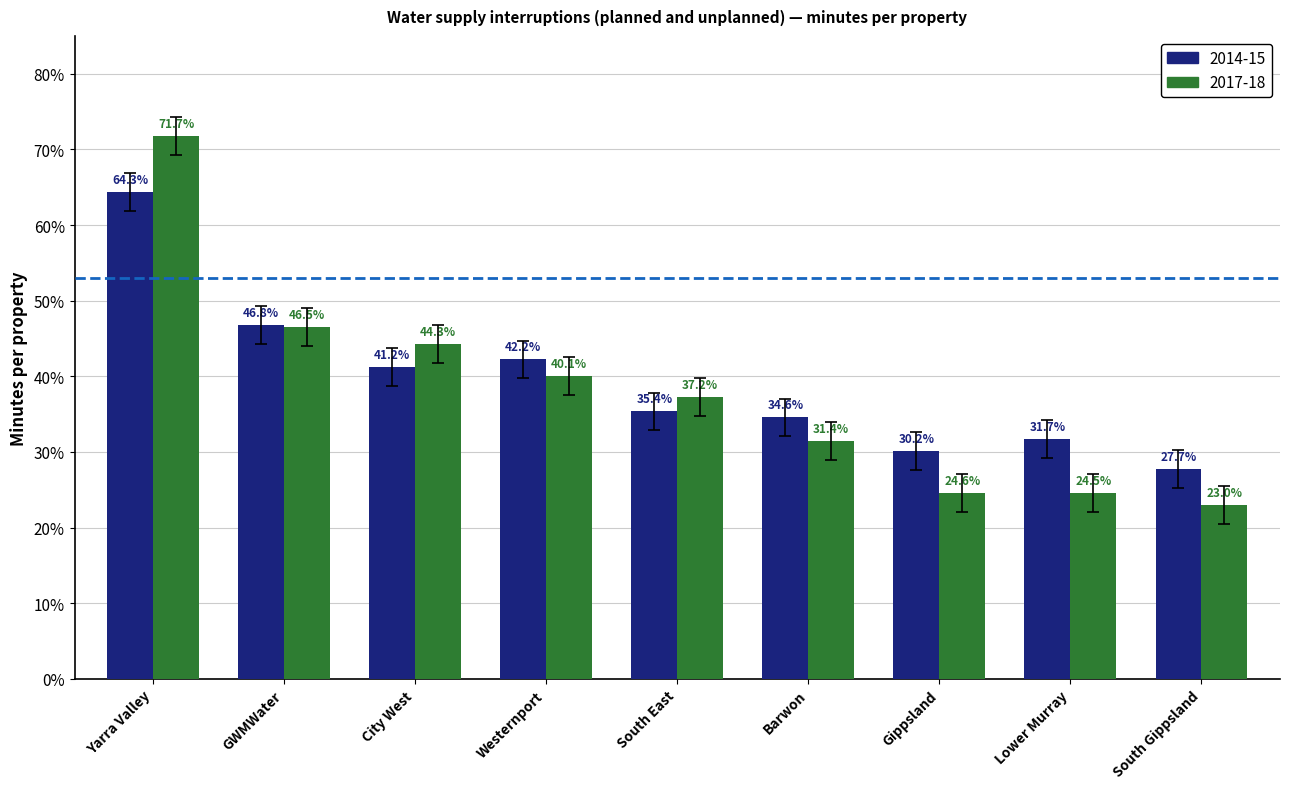

What is the value of the 2014-15 bar at the 9th from the left?

27.7